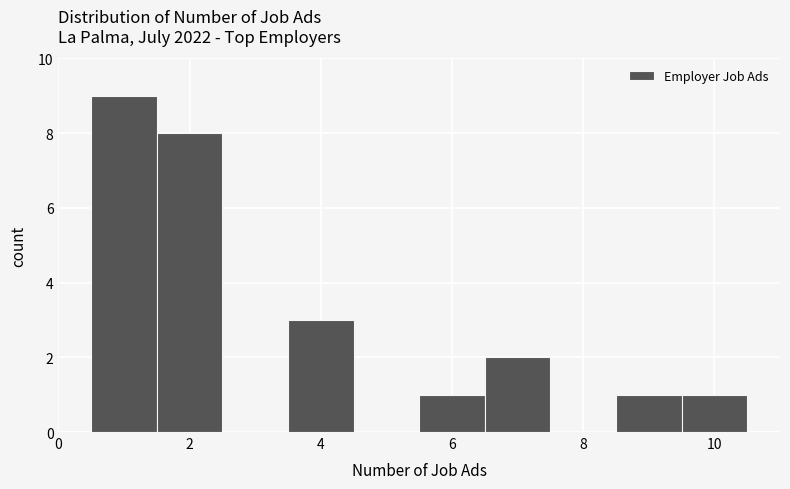

Reading left to right, transcribe this chart: for each bar, give the range it covers on the x-axis and its height. Neither the bar edges nor the heights are printed on the chart, so give them approximately, as read against the axes.

0.5 to 1.5: 9
1.5 to 2.5: 8
2.5 to 3.5: 0
3.5 to 4.5: 3
4.5 to 5.5: 0
5.5 to 6.5: 1
6.5 to 7.5: 2
7.5 to 8.5: 0
8.5 to 9.5: 1
9.5 to 10.5: 1